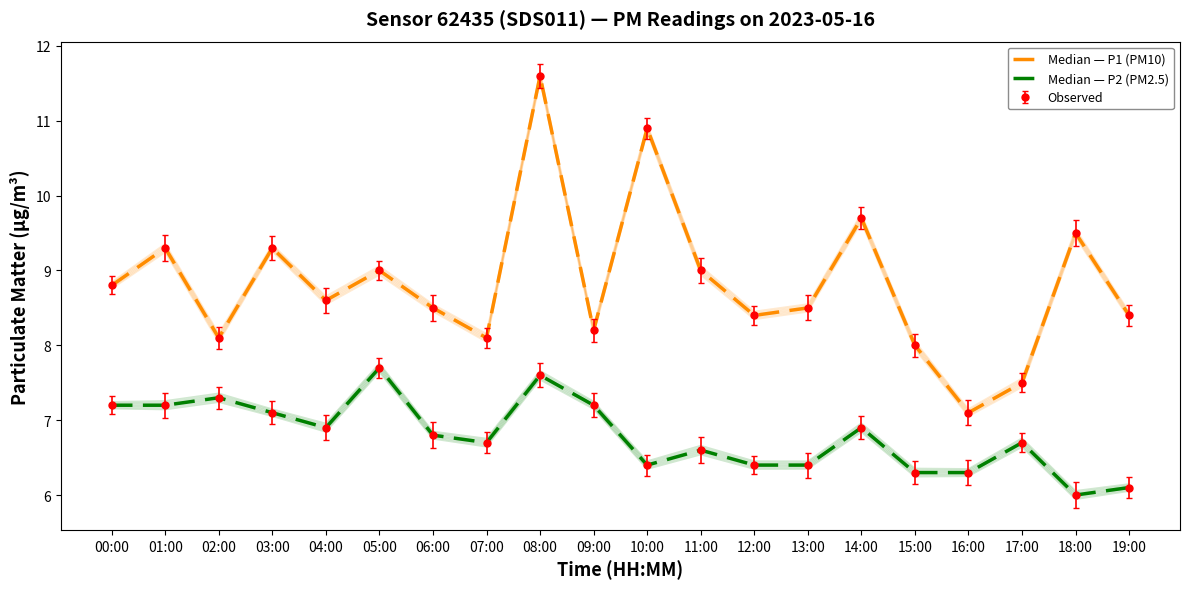

Is this an area chart (filled region under the line)?

No